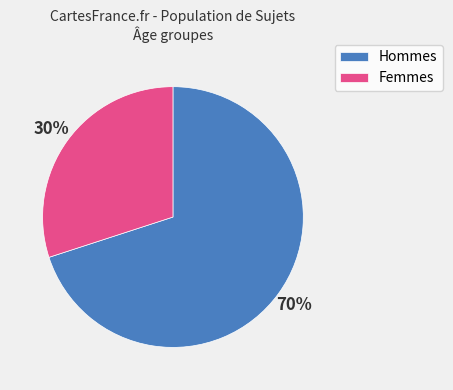

Rank the categories by value from lowest to highest.

Femmes, Hommes